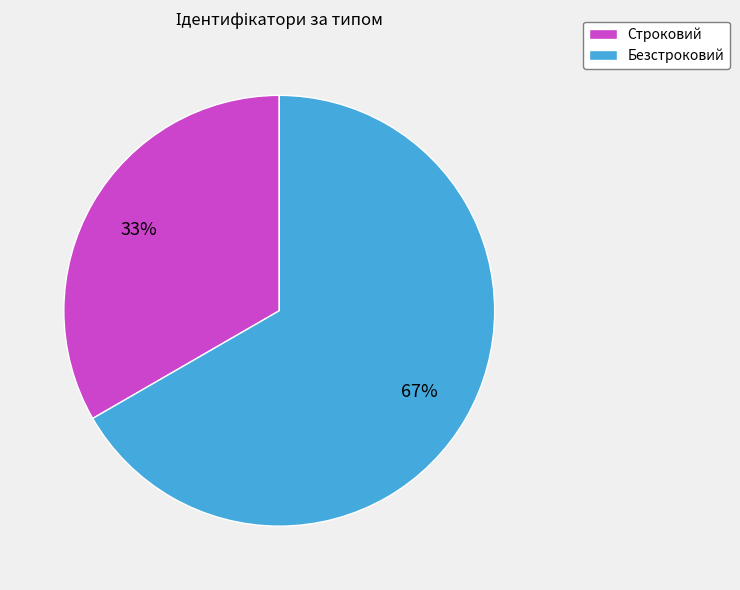

To the nearest percent, what portion does Безстроковий represent?

67%